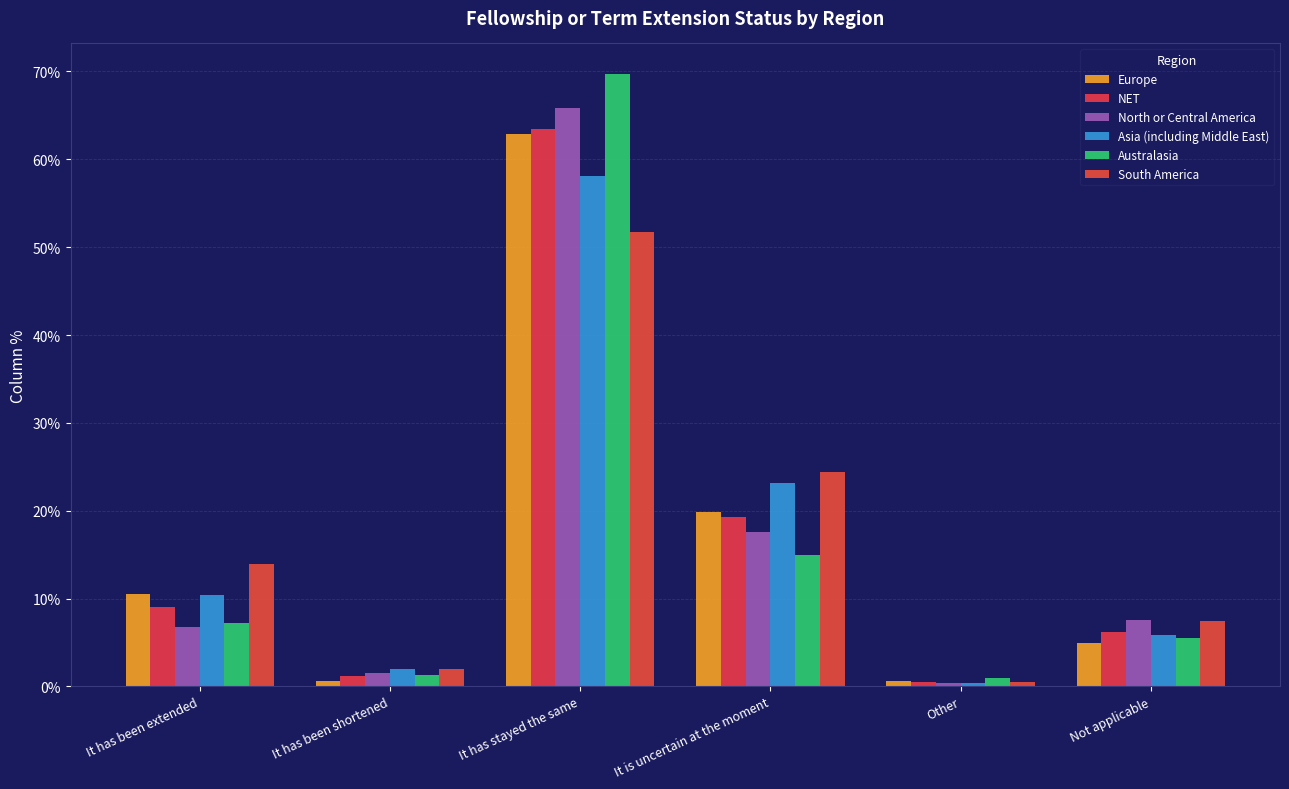

Are the bars horizontal?

No